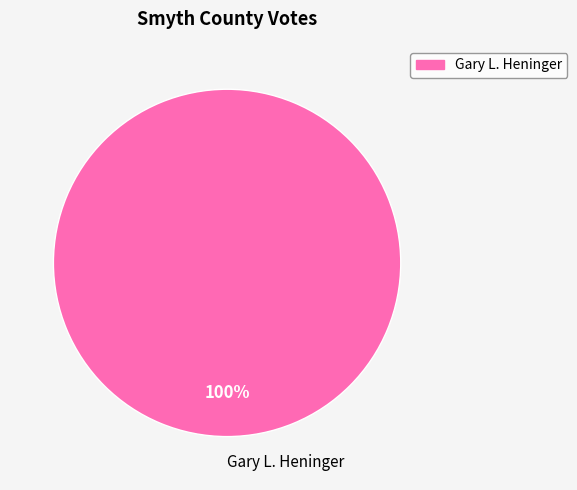

What percentage is the Gary L. Heninger slice, to the nearest percent?

100%